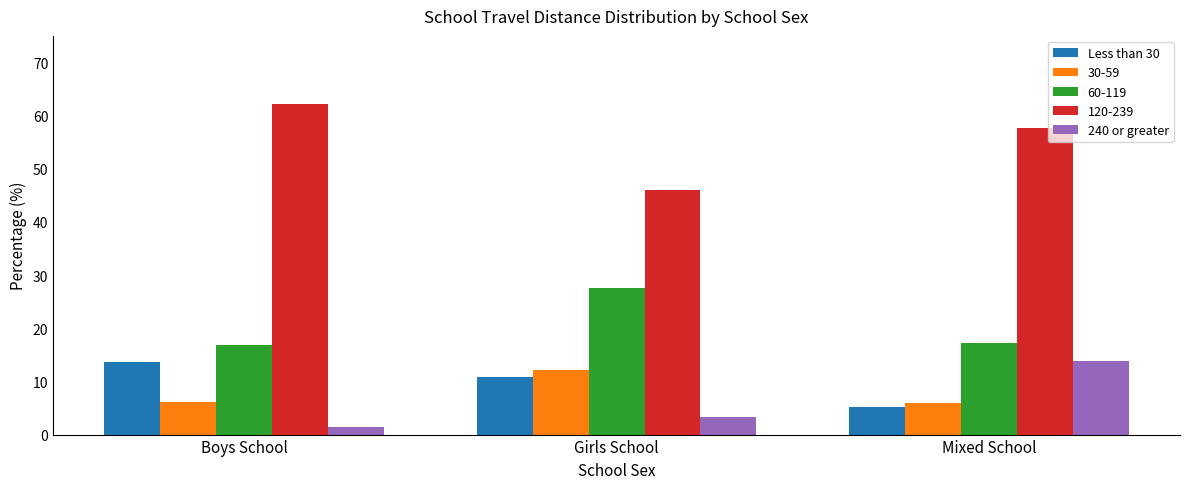

List the labels in order of 240 or greater value, largest first.

Mixed School, Girls School, Boys School